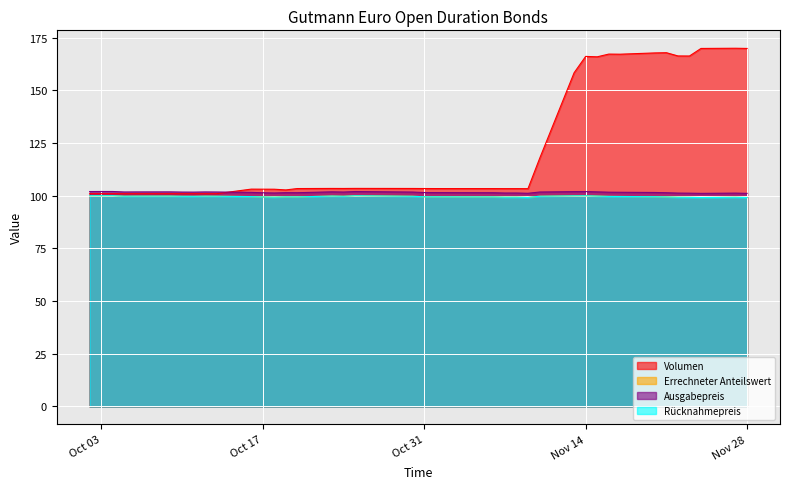

Which series has the widest spread of values?

Volumen